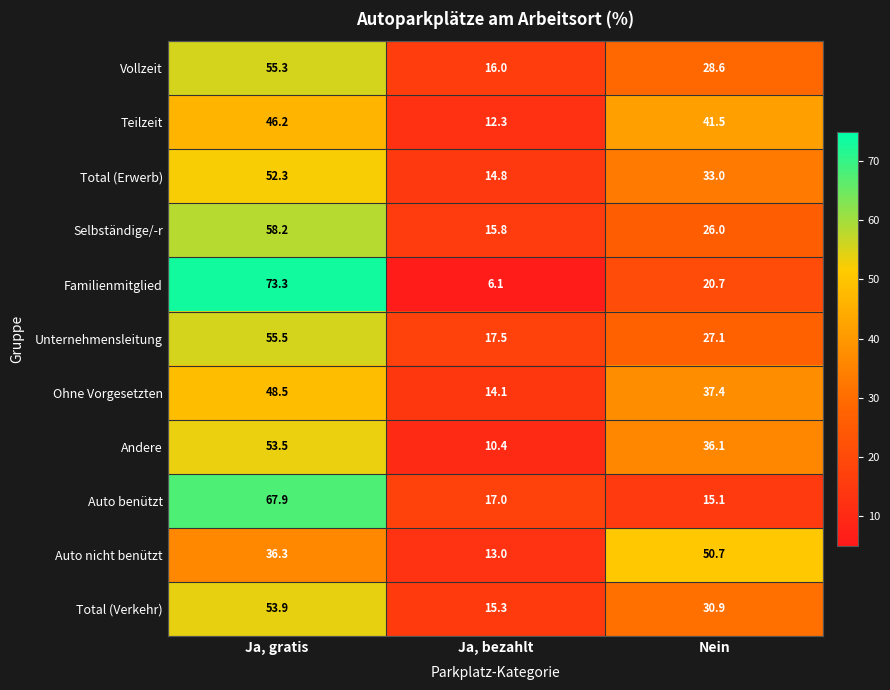

True or false: Auto nicht benützt has a value of 20.9 at Ja, bezahlt.

False